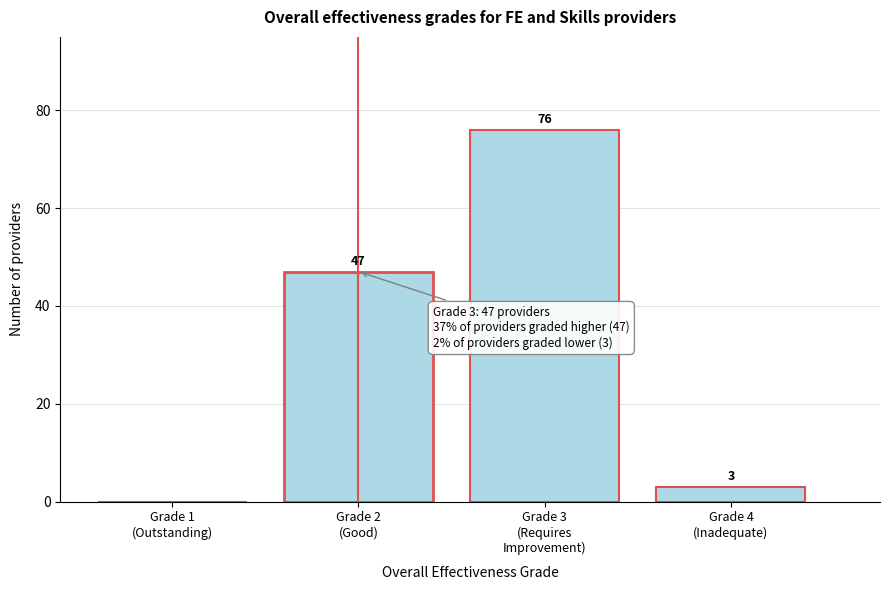

What is the sum of all values?

126